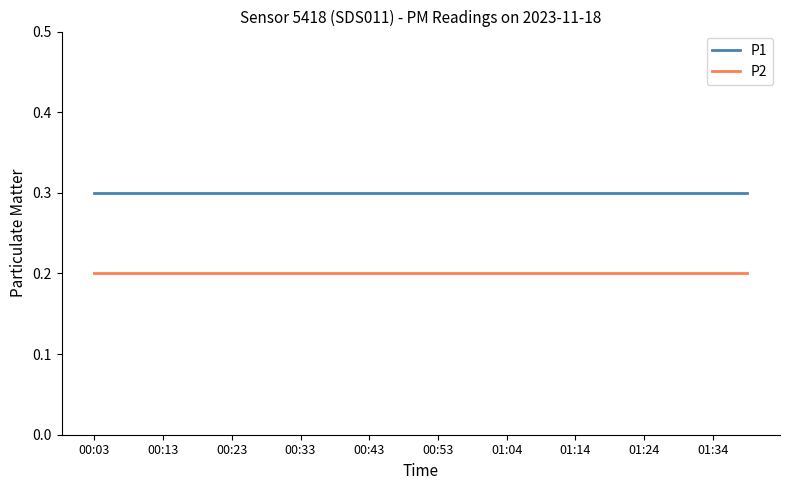

Reading left to right, transcribe all the data shown in this chart.

P1: 0.3	0.3	0.3	0.3	0.3	0.3	0.3	0.3	0.3	0.3	0.3	0.3	0.3	0.3	0.3	0.3	0.3	0.3	0.3	0.3
P2: 0.2	0.2	0.2	0.2	0.2	0.2	0.2	0.2	0.2	0.2	0.2	0.2	0.2	0.2	0.2	0.2	0.2	0.2	0.2	0.2